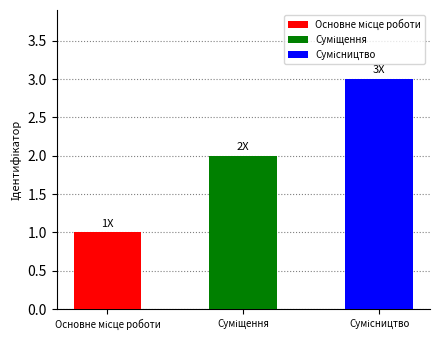

What is the smallest value displayed?

1